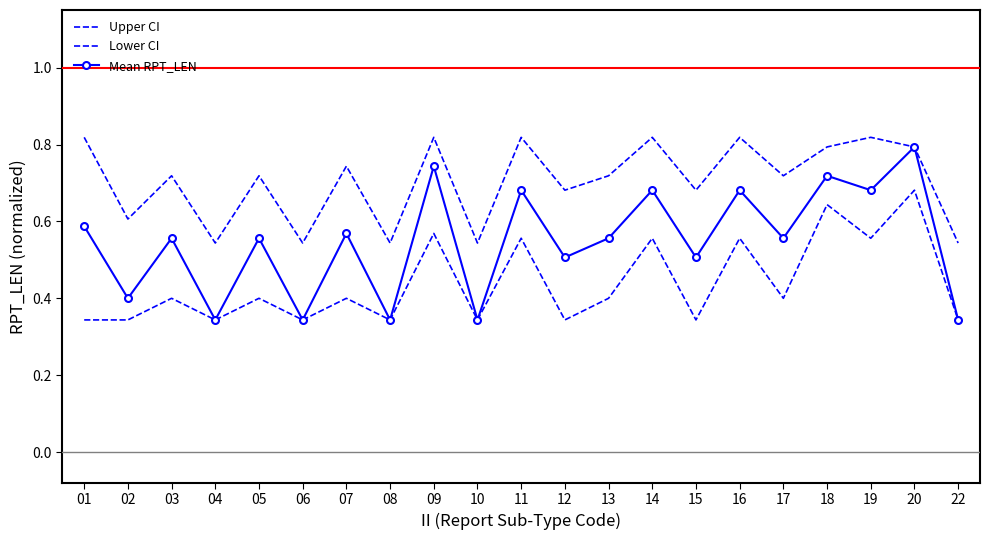

How many data points does each series have?

21